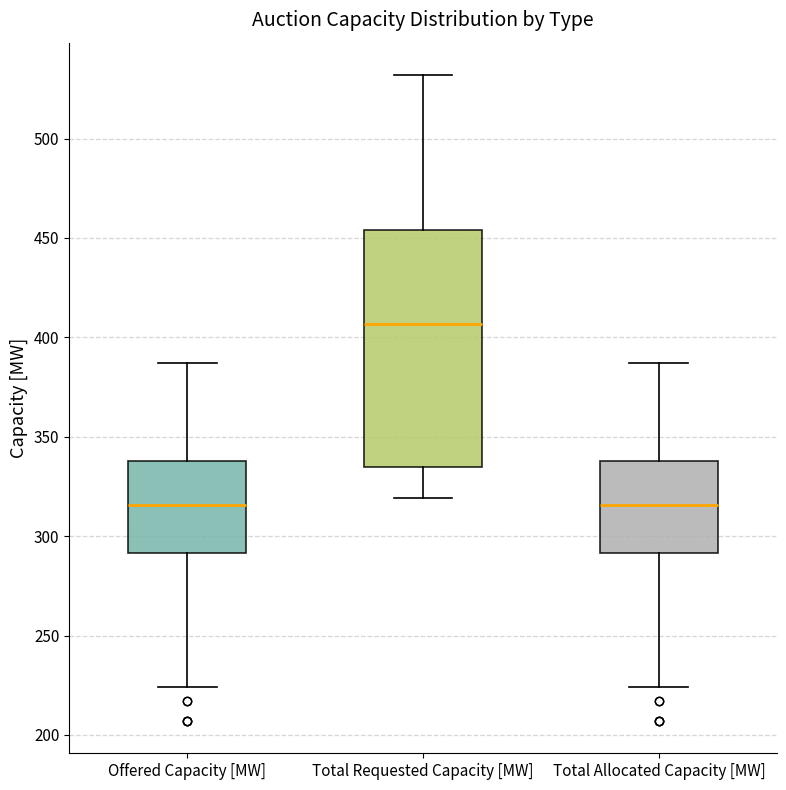

Which box is the tallest, from its lower edge to its upper edge?

Total Requested Capacity [MW]